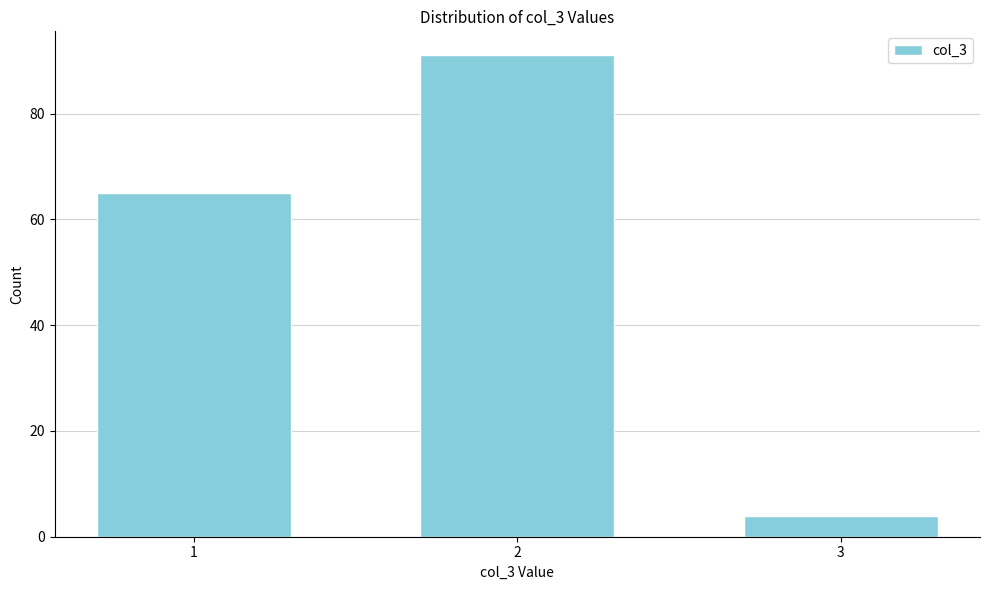

Reading right to left, what are all the values shown in this chart?

4	91	65